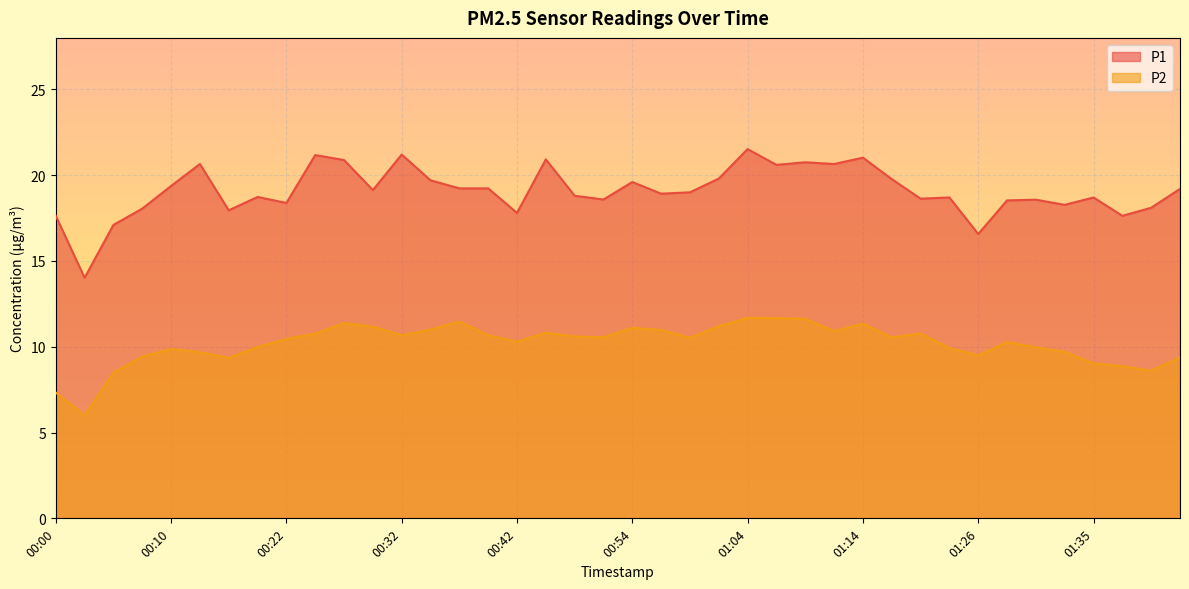

What is the sum of the P1 values at 00:25 and 00:05?

38.3